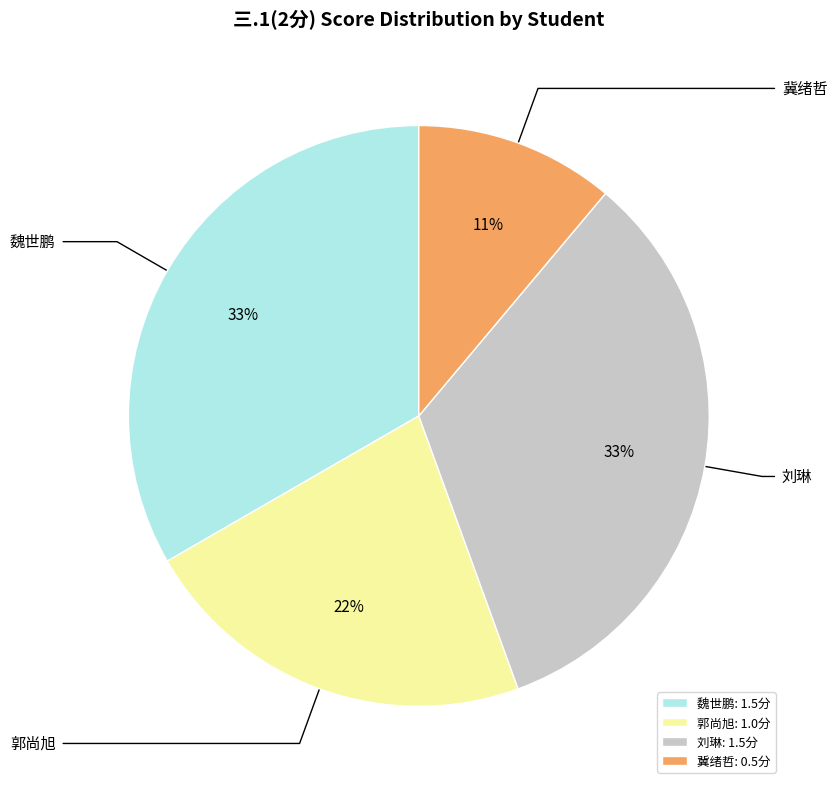

To the nearest percent, what percentage of the pie is 郭尚旭: 1.0分?

22%